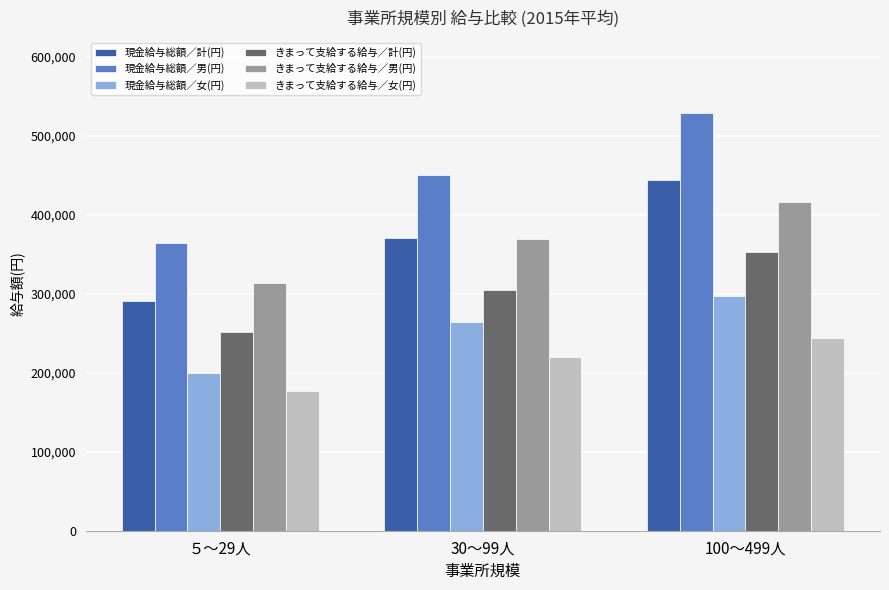

Rank the series by their maximum value, from highest to lowest.

現金給与総額／男(円), 現金給与総額／計(円), きまって支給する給与／男(円), きまって支給する給与／計(円), 現金給与総額／女(円), きまって支給する給与／女(円)